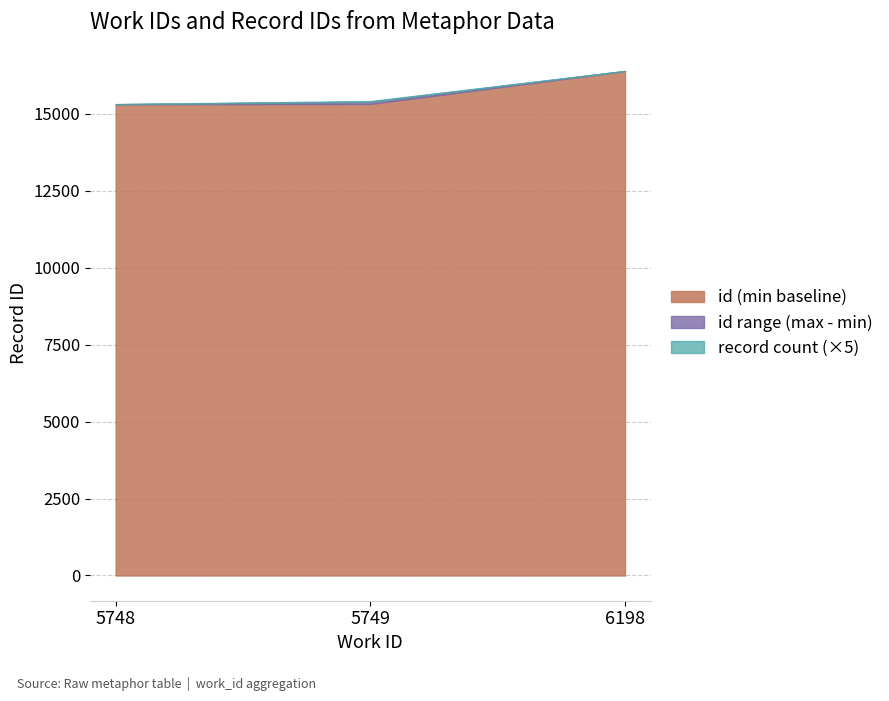

At which label does id (max) first exceed 15393?

5749